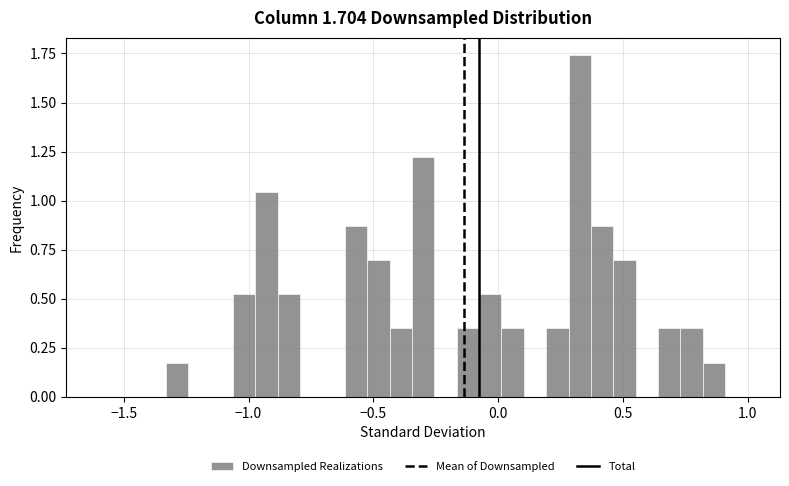

Read against the x-axis, roughly where is the centre of the tallest bar?

0.35